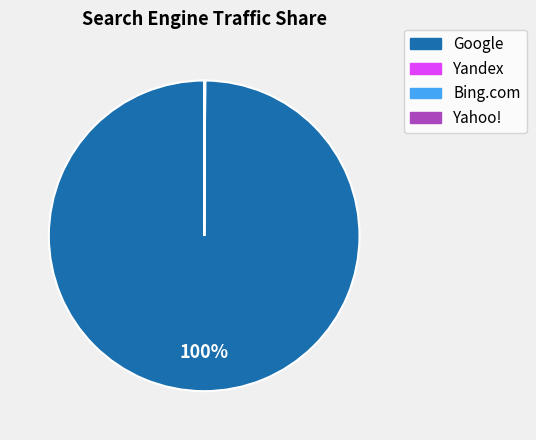

What is the largest slice in the pie chart?

Google